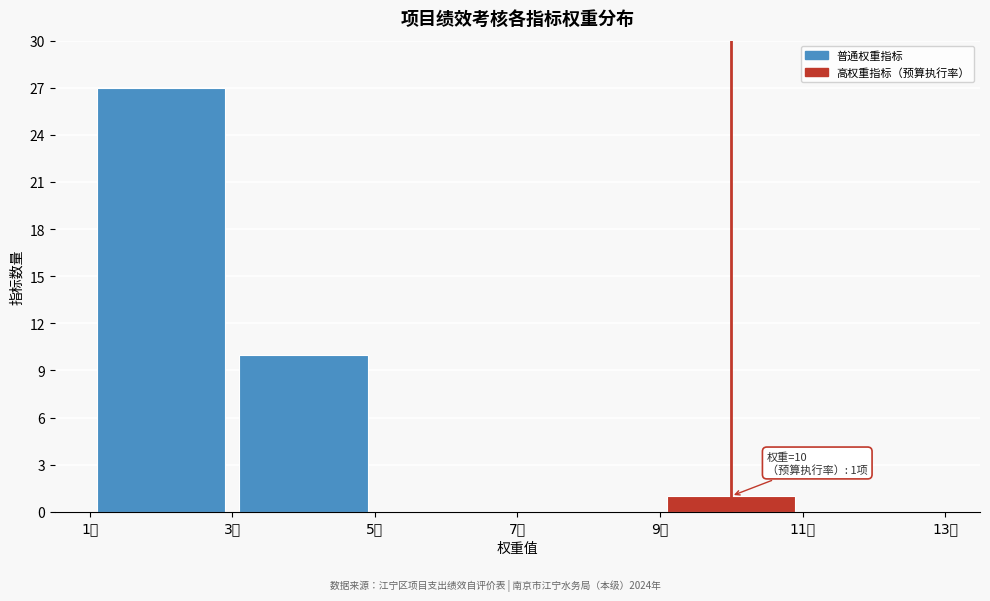

Which range on the x-axis has the tallest bar?

1 to 3